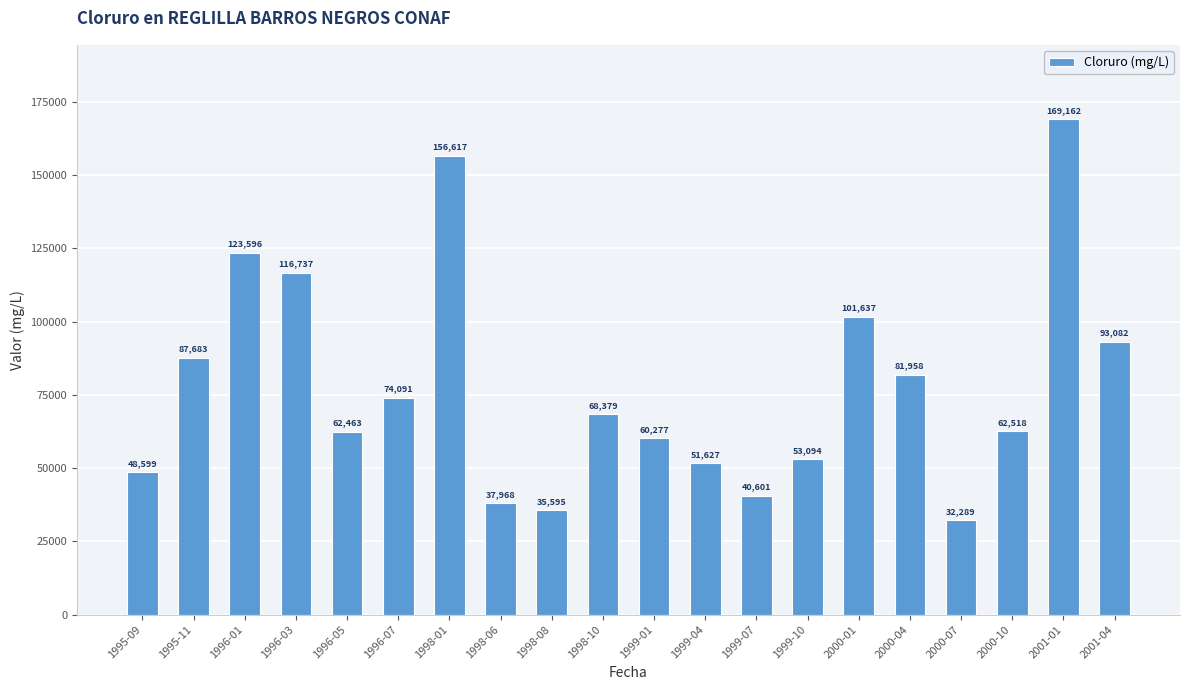

List the labels in order of value, smallest first.

2000-07, 1998-08, 1998-06, 1999-07, 1995-09, 1999-04, 1999-10, 1999-01, 1996-05, 2000-10, 1998-10, 1996-07, 2000-04, 1995-11, 2001-04, 2000-01, 1996-03, 1996-01, 1998-01, 2001-01